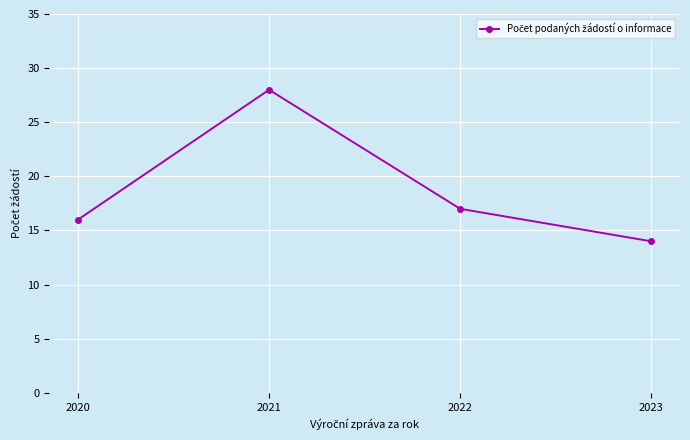

Reading left to right, what are all the values shown in this chart?

16	28	17	14